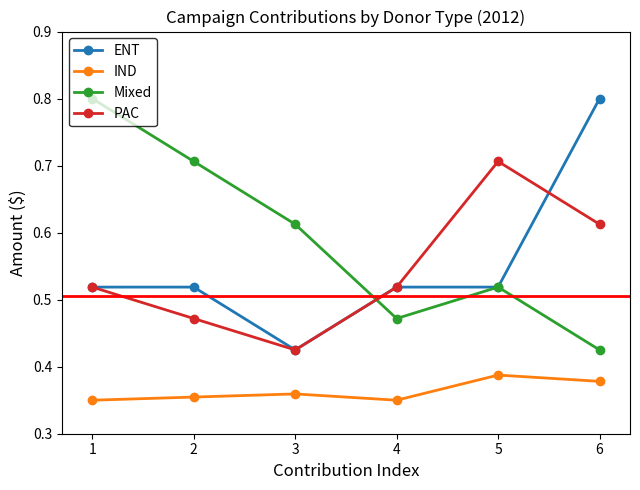

What is the difference between the ENT values at 3 and 4?

0.1